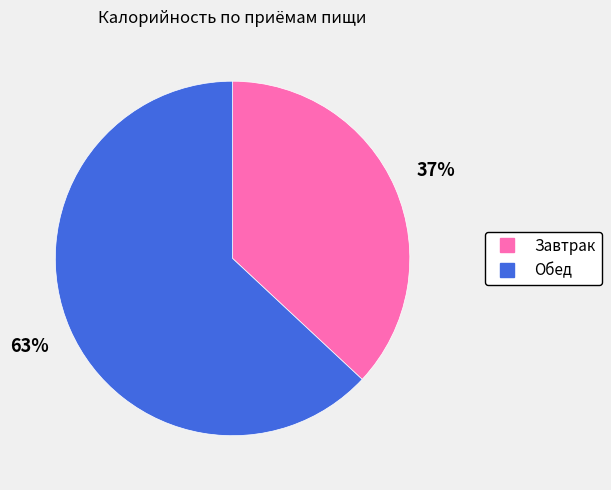

Is there any slice that represents more than half of the pie?

Yes